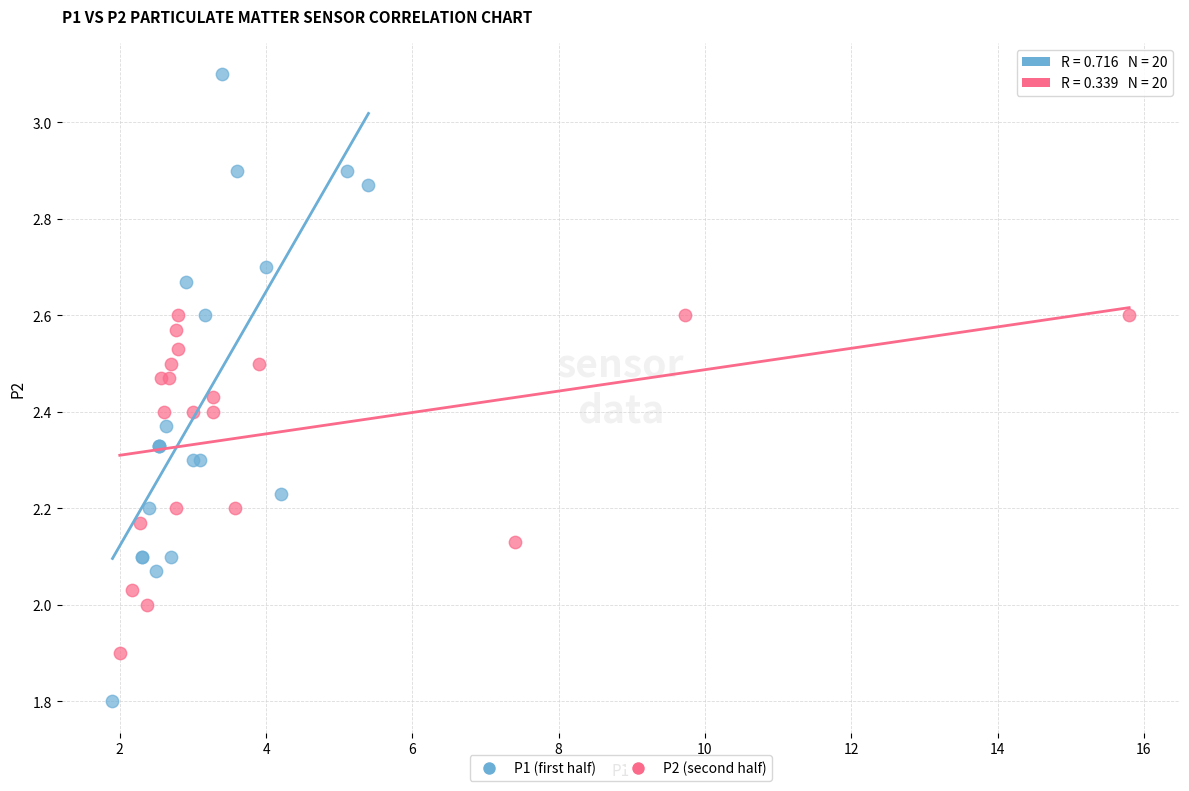

Which series reaches the maximum Y coordinate?

P1 (first half)